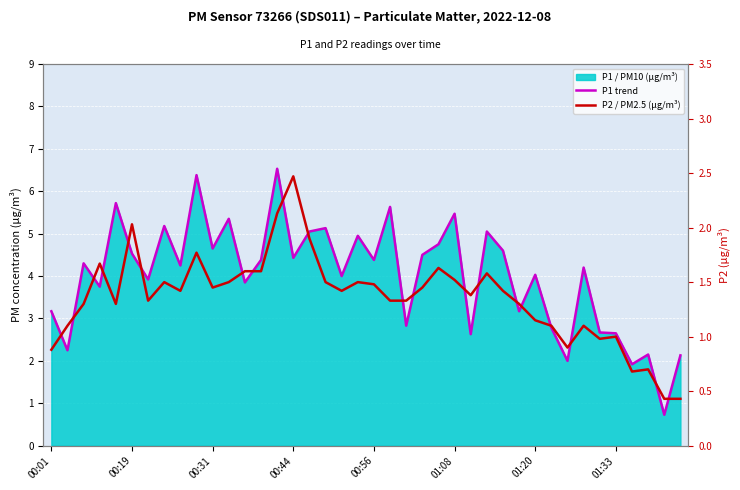

Reading left to right, extract all data points from this chart.

P1 trend (µg/m³): 3.2	2.2	4.3	3.8	5.7	4.5	3.9	5.2	4.2	6.4	4.7	5.3	3.9	4.4	6.5	4.4	5.0	5.1	4.0	5.0	4.4	5.6	2.8	4.5	4.8	5.5	2.6	5.0	4.6	3.2	4.0	2.8	2.0	4.2	2.7	2.6	1.9	2.1	0.7	2.1
P2 / PM2.5 (µg/m³): 0.9	1.1	1.3	1.7	1.3	2.0	1.3	1.5	1.4	1.8	1.4	1.5	1.6	1.6	2.1	2.5	1.9	1.5	1.4	1.5	1.5	1.3	1.3	1.4	1.6	1.5	1.4	1.6	1.4	1.3	1.1	1.1	0.9	1.1	1.0	1.0	0.7	0.7	0.4	0.4